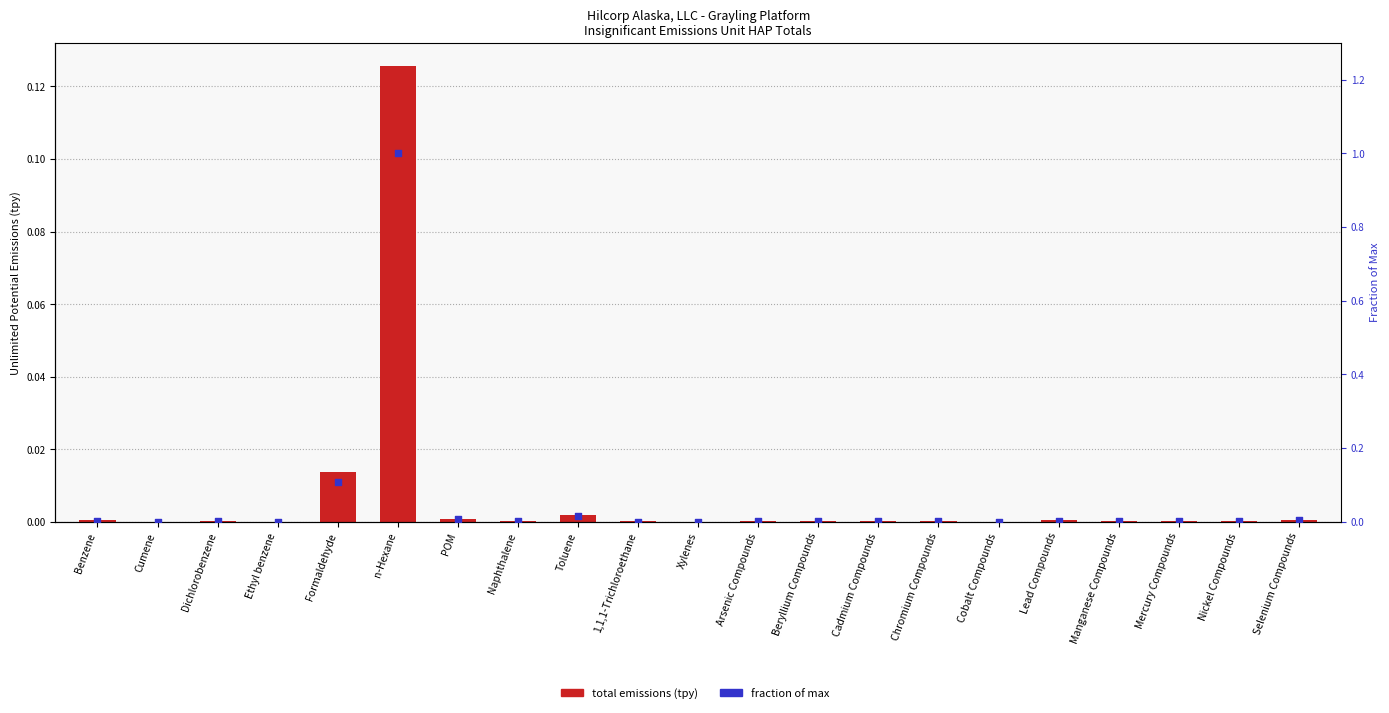

What are all the series names shown in the legend?

Total Emissions (tpy), Fraction of Max